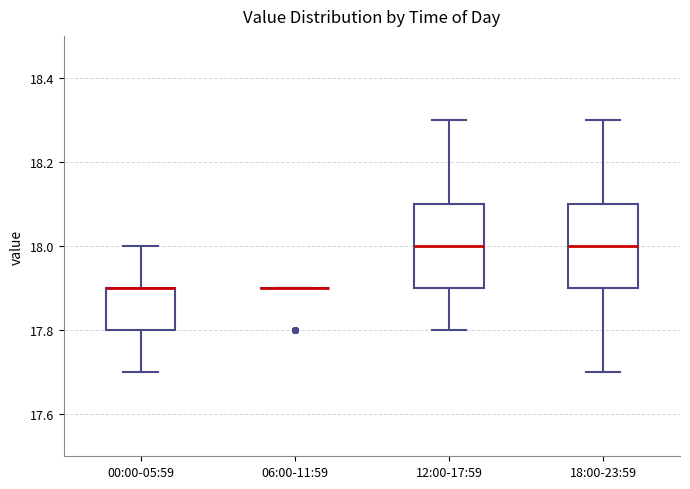

Reading left to right, transcribe this box plot: for each box, give where its median line is, the range the box spans, and where its two whiskers end, as read against the y-axis. The values are not printed on the chart, so give them approximately, as read against the axis.

00:00-05:59: median 17.9 (drawn on the box's upper edge), box 17.8 to 17.9, whiskers 17.7 to 18.0
06:00-11:59: box collapsed to a line at 17.9, whiskers 17.9 to 17.9
12:00-17:59: median 18.0, box 17.9 to 18.1, whiskers 17.8 to 18.3
18:00-23:59: median 18.0, box 17.9 to 18.1, whiskers 17.7 to 18.3